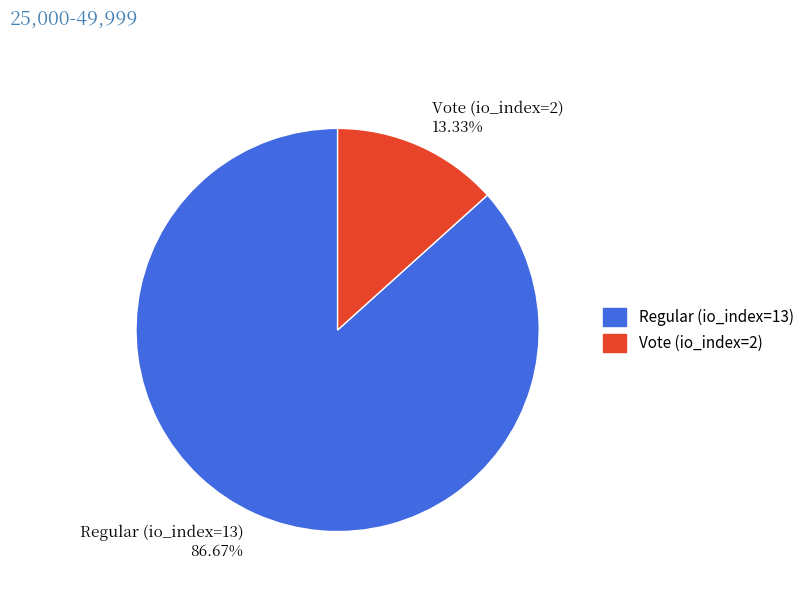

Between Vote (io_index=2) 13.33% and Regular (io_index=13) 86.67%, which is larger?

Regular (io_index=13) 86.67%